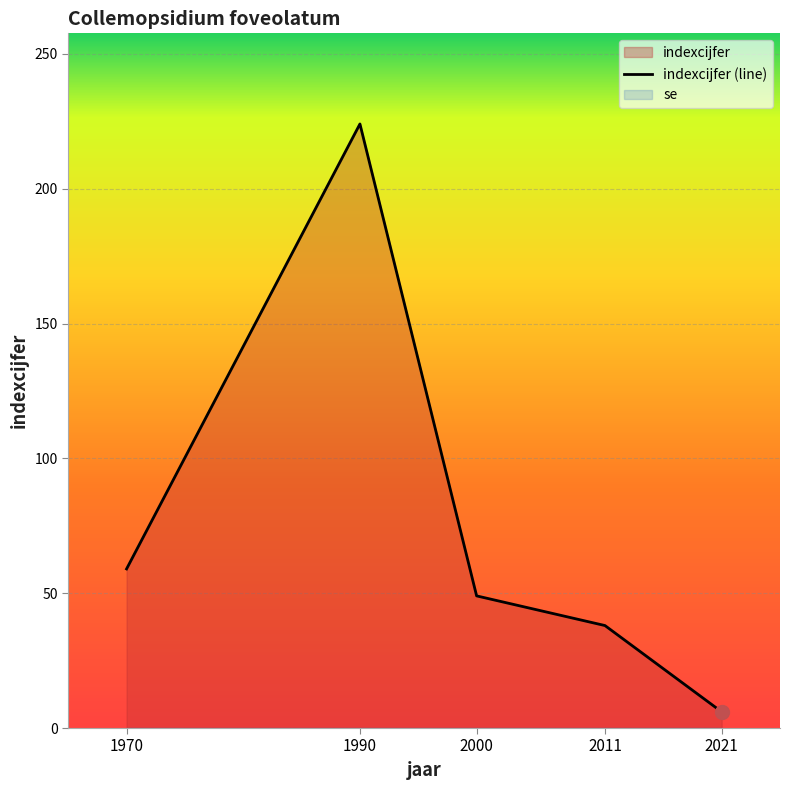

Is it true that the value at 2021 is 4?

False